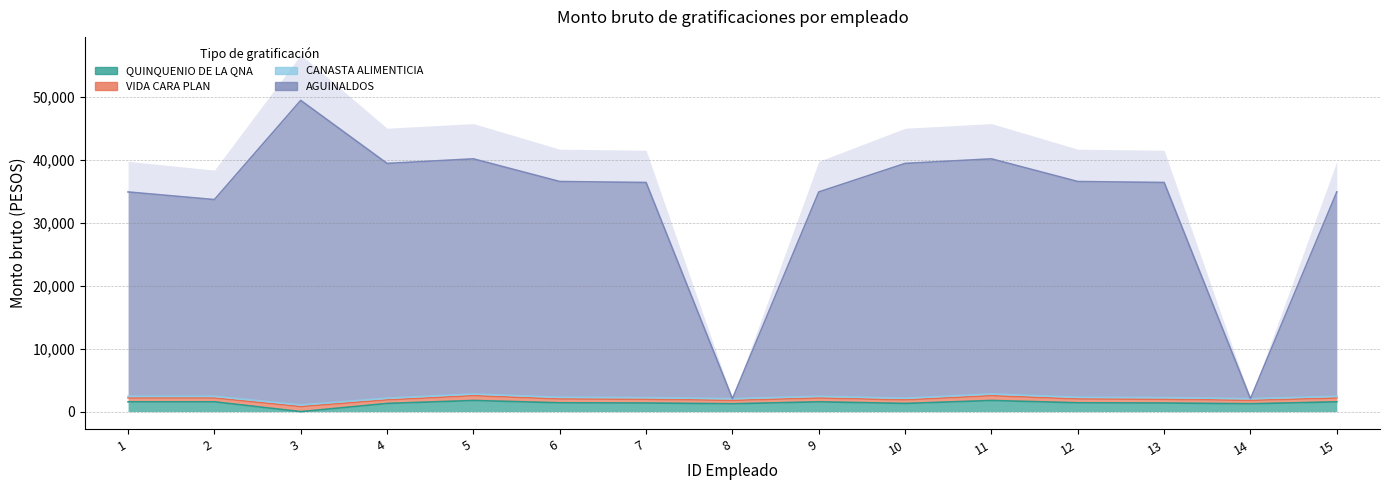

Does the chart display data point markers on the line(s)?

No